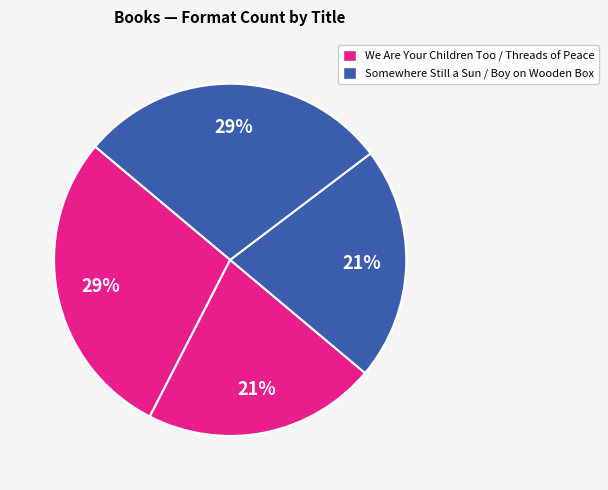

To the nearest percent, what is the average slice percentage?

25%